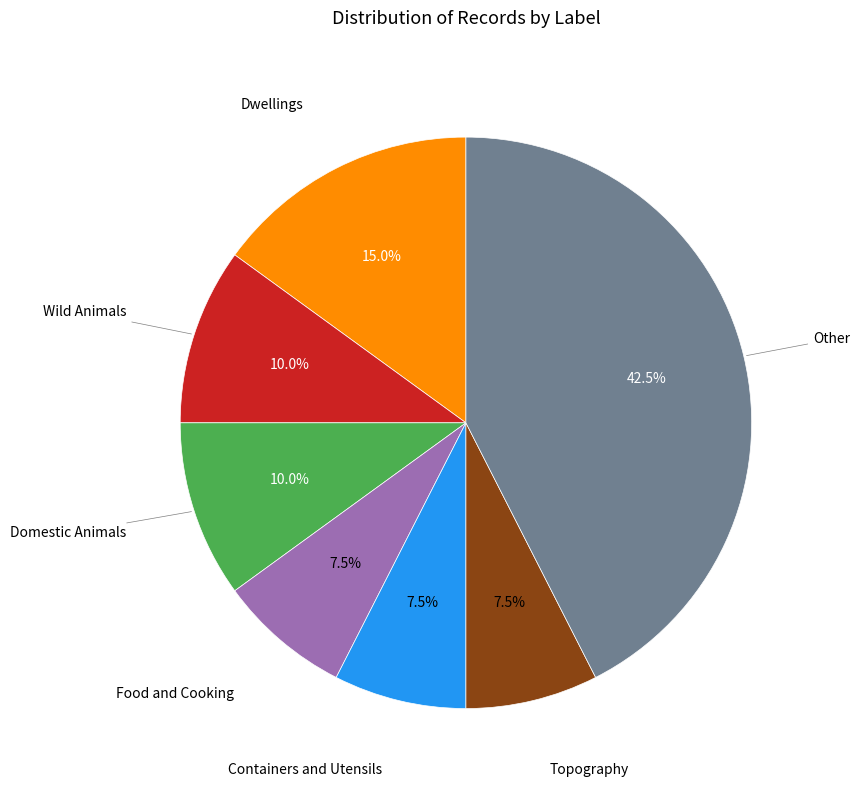

Is there a majority slice in this chart?

No